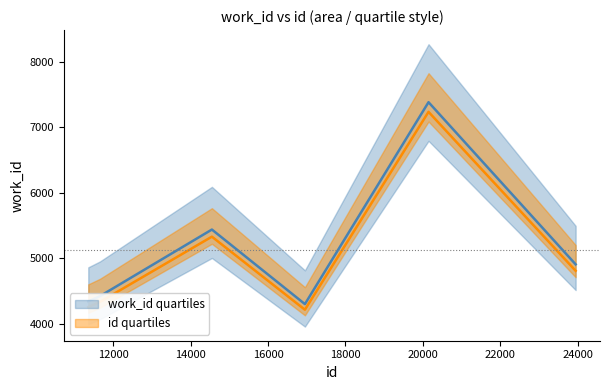

What is the difference between the maximum and minimum values?

3085